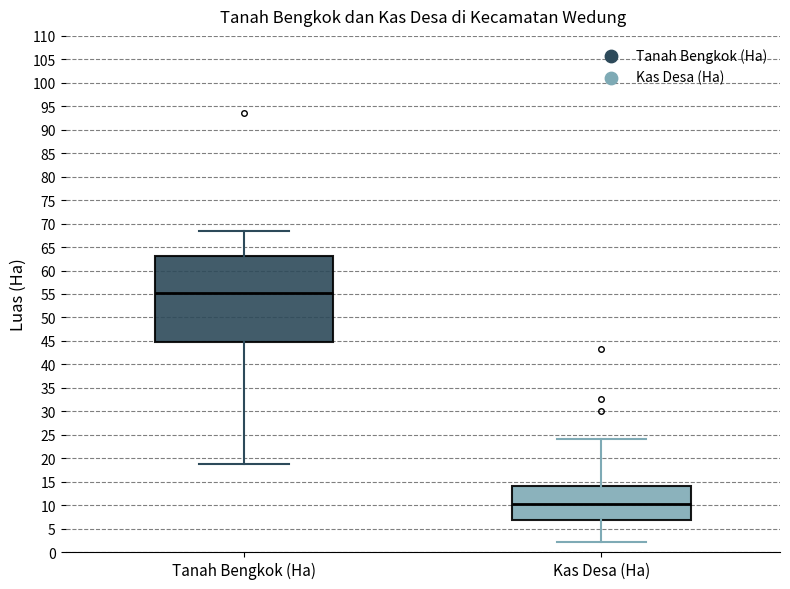

Reading left to right, read every box against the y-axis: the position of its median line, the range the box covers, and the ends of its whiskers. The values are not printed on the chart, so give them approximately, as read against the axis.

Tanah Bengkok (Ha): median 55.5, box 45.0 to 63.0, whiskers 19.0 to 68.5
Kas Desa (Ha): median 10.5, box 7.0 to 14.0, whiskers 2.0 to 24.0